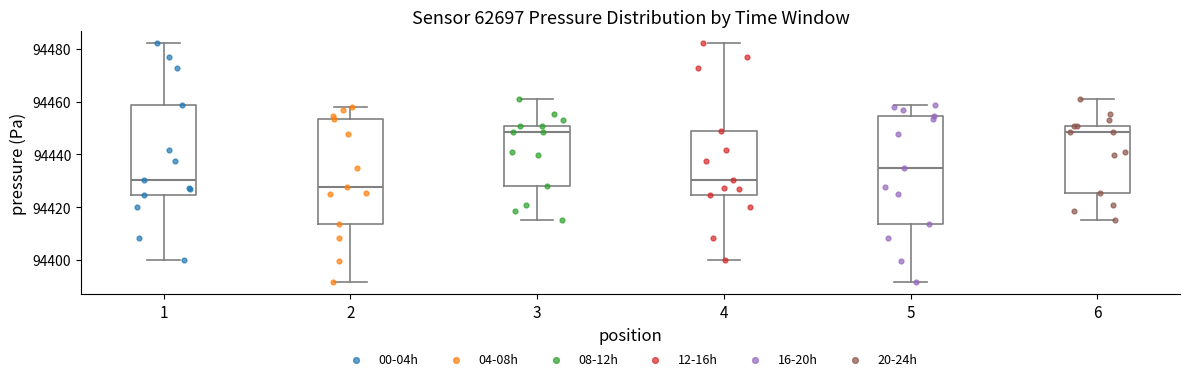

Which box's median line is the lowest?

2